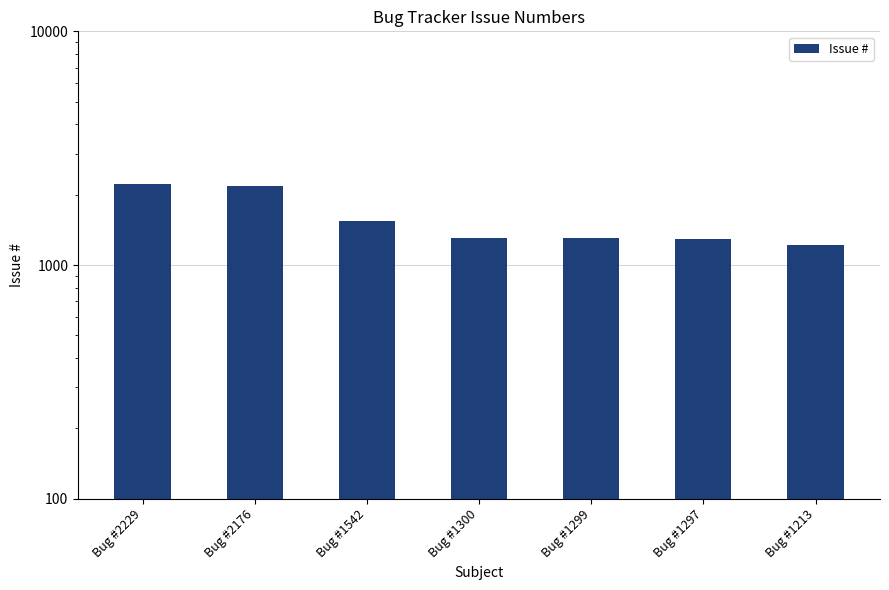

Reading left to right, list all the values displayed in this chart.

Bug #2229=2229	Bug #2176=2176	Bug #1542=1542	Bug #1300=1300	Bug #1299=1299	Bug #1297=1297	Bug #1213=1213